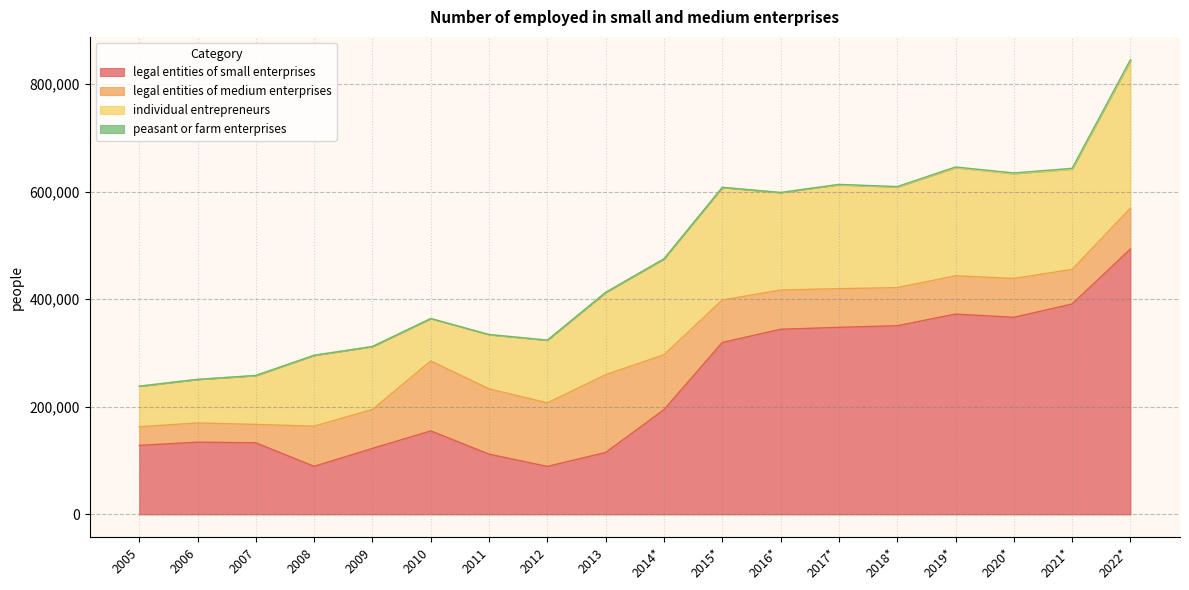

What is the difference between the maximum and minimum values in the legal entities of small enterprises series?

404012